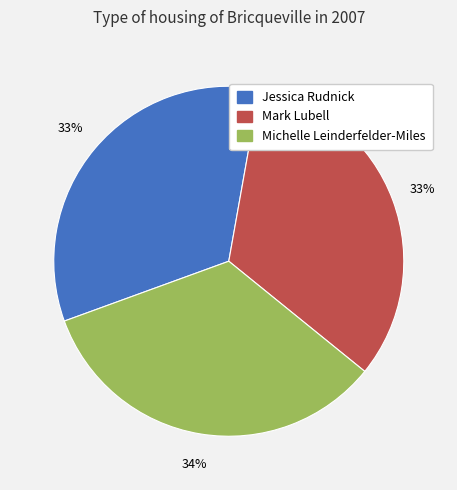

To the nearest percent, what is the combined percentage of Mark Lubell and Michelle Leinderfelder-Miles?

67%